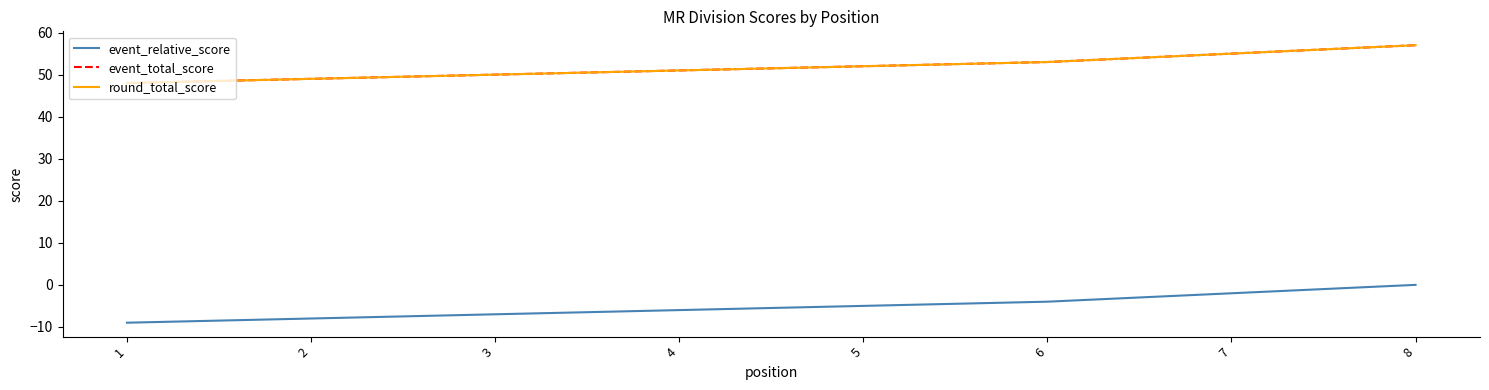

Does the chart display data point markers on the line(s)?

No